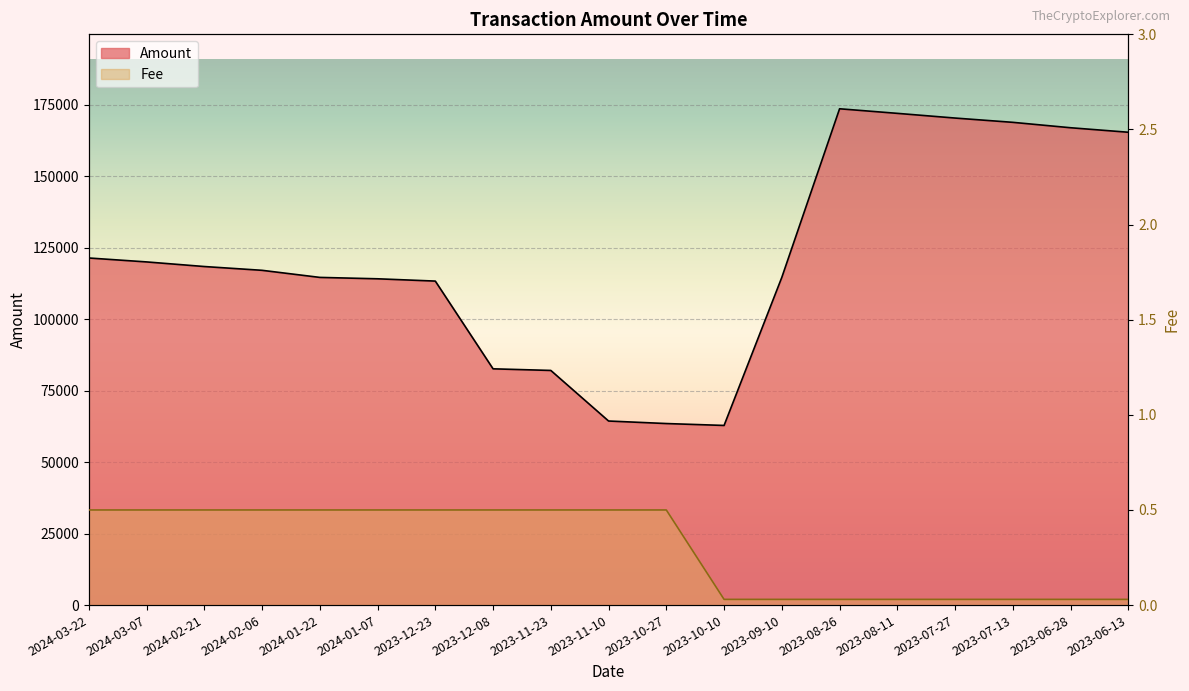

What position from the right is 2023-08-26?

6